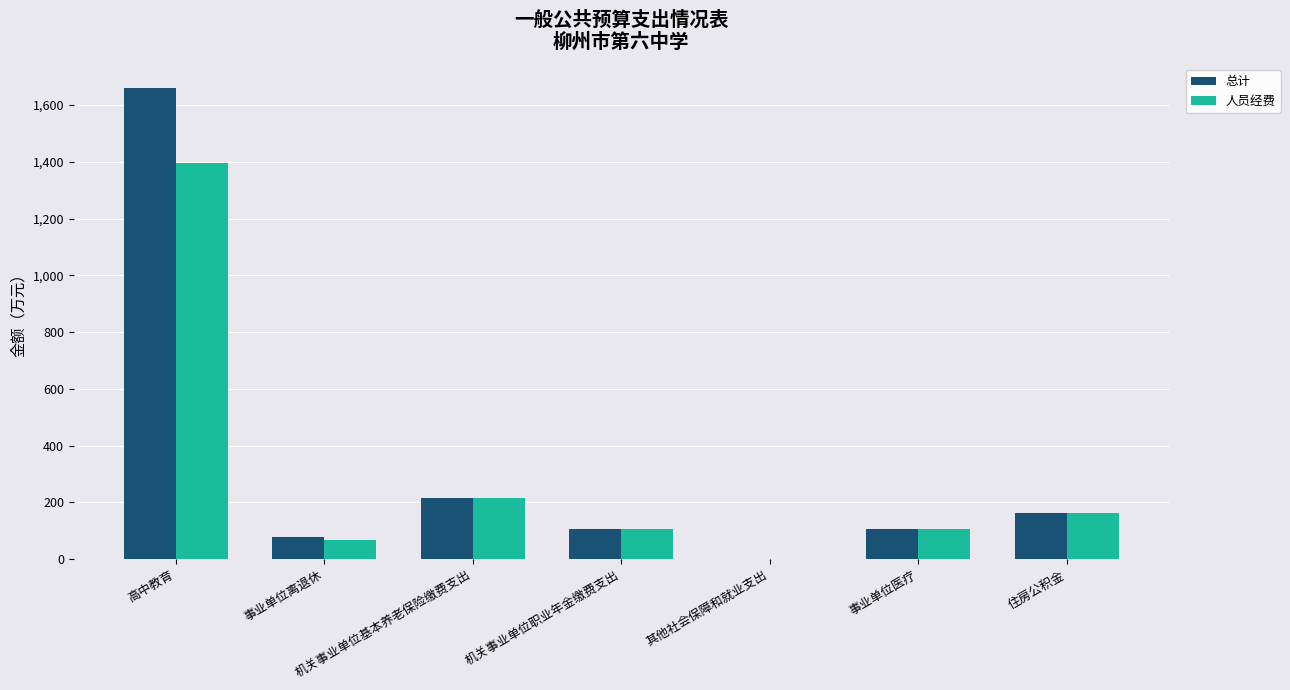

What is the total value across all series at 事业单位离退休?

146.3